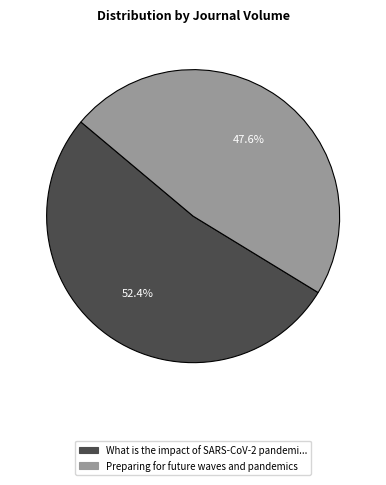

Does any single category account for the majority?

Yes